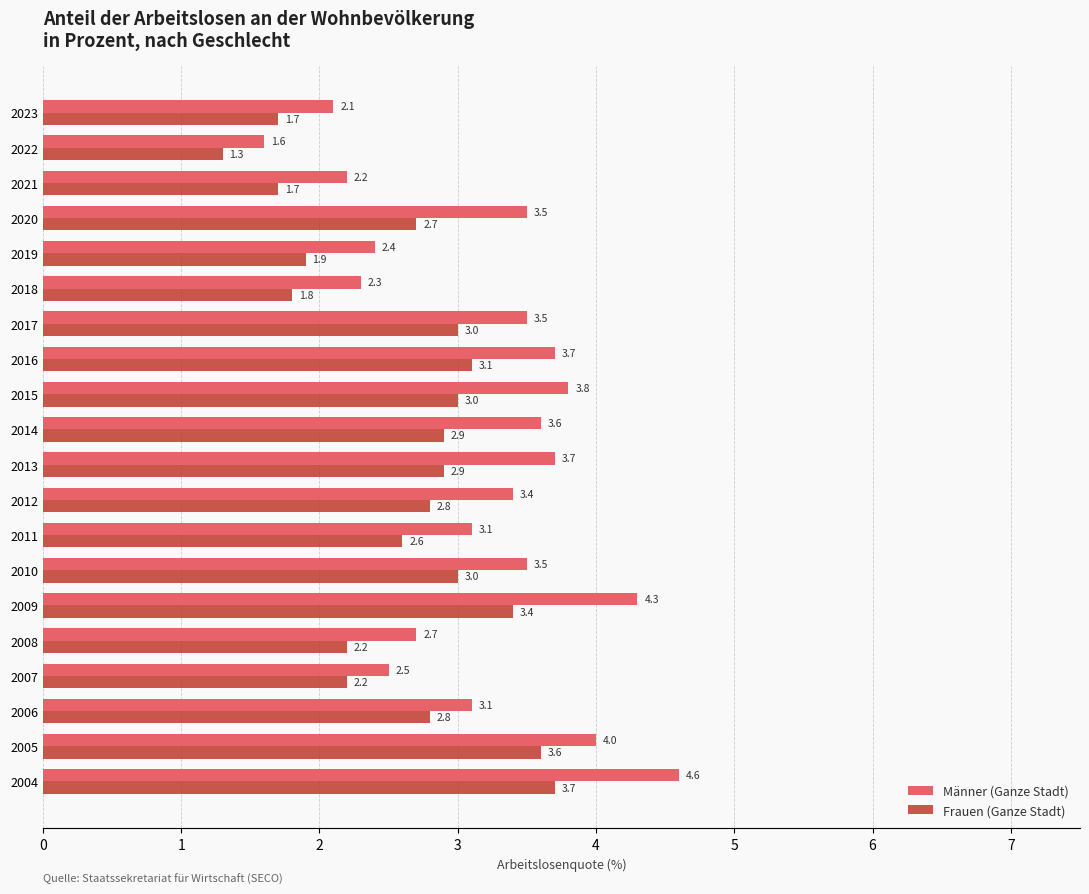

At how many categories does at least one series exceed 2?

19